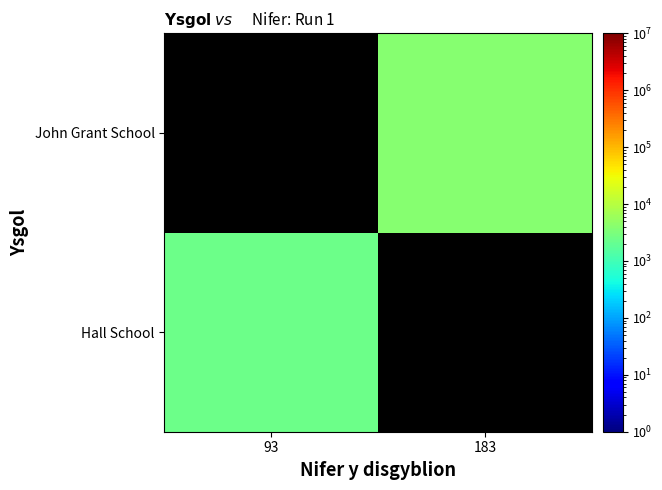

Is the value of John Grant School at 93 greater than the value of Hall School at 183?

No